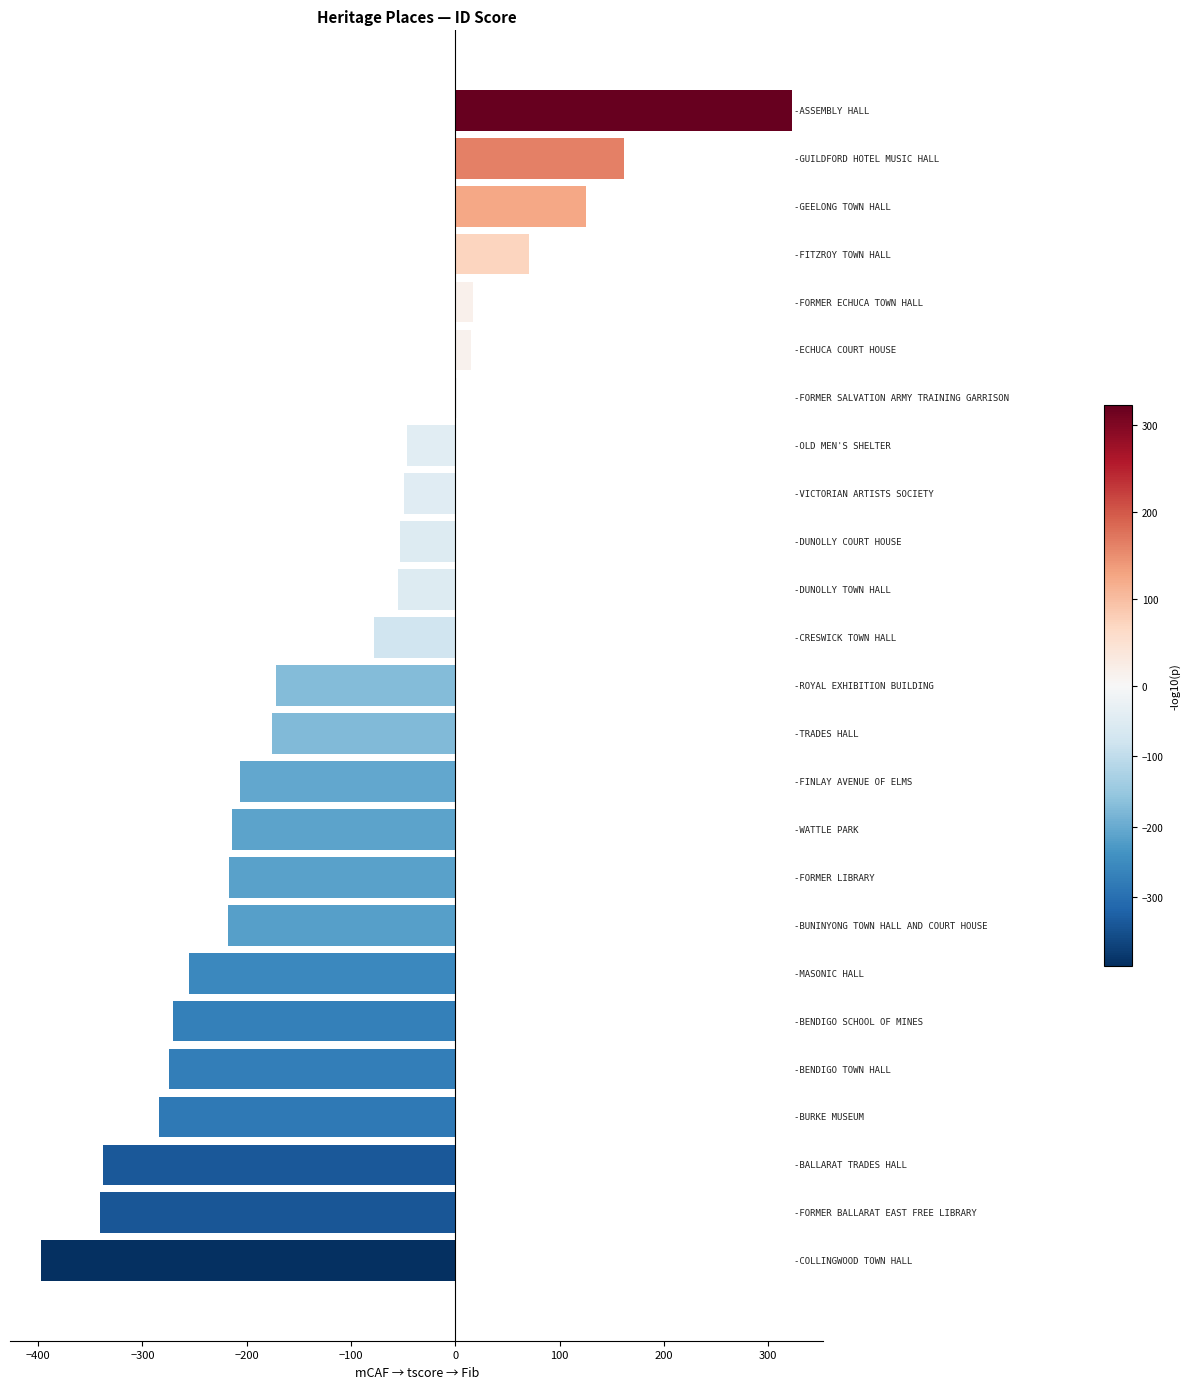

Are the bars grouped side by side (vs. stacked)?

No